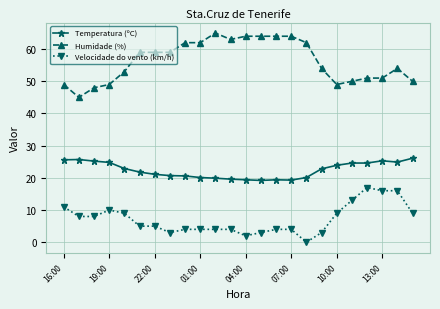

True or false: Humidade (%) and Temperatura (ºC) intersect in this chart.

False